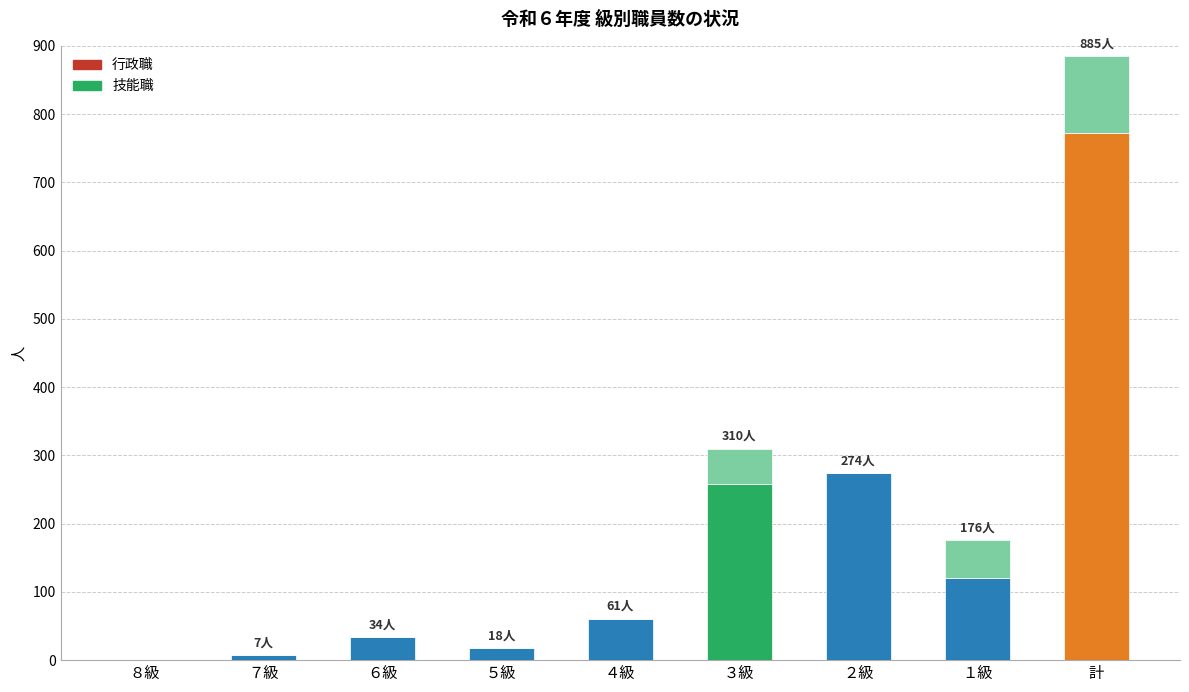

Reading right to left, list the values for the 行政職 series.

計=773	１級=121	２級=274	３級=258	４級=61	５級=18	６級=34	７級=7	８級=0